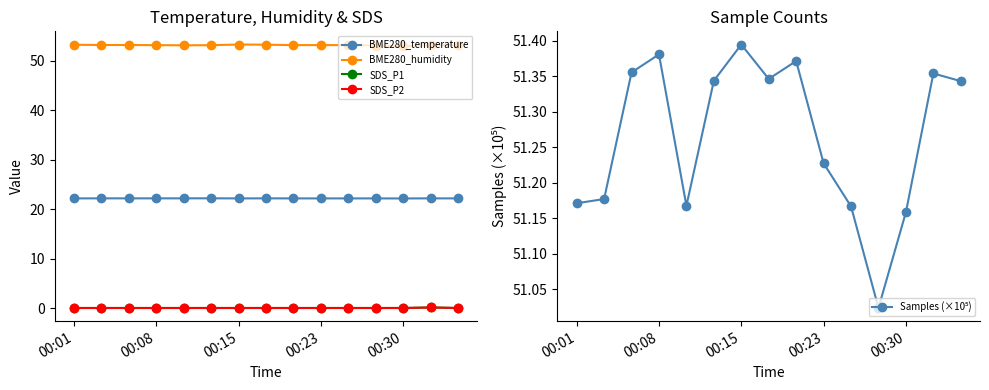

Count the number of data series in this chart.

5